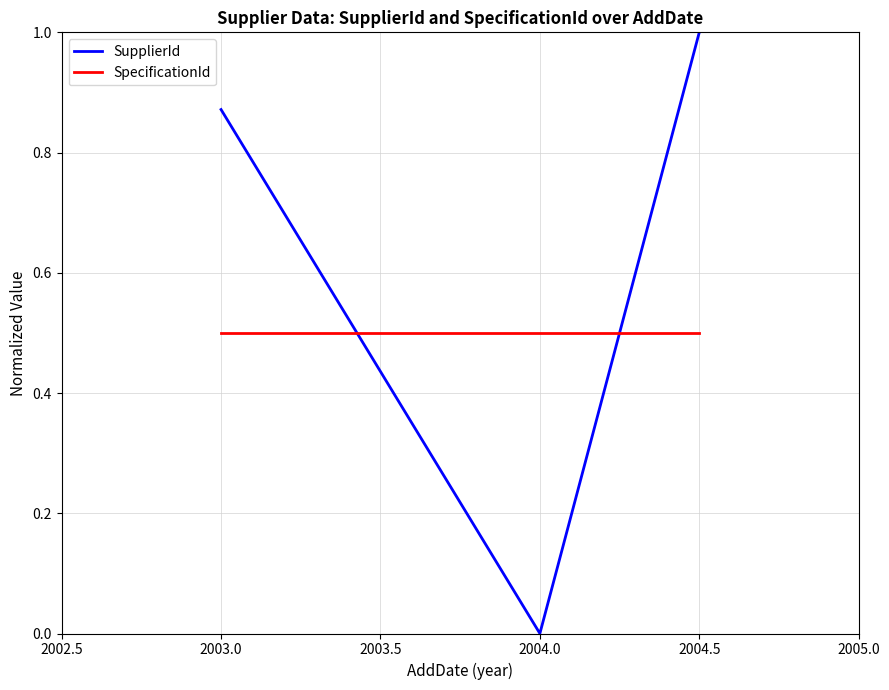

At how many categories does at least one series exceed 0?

3